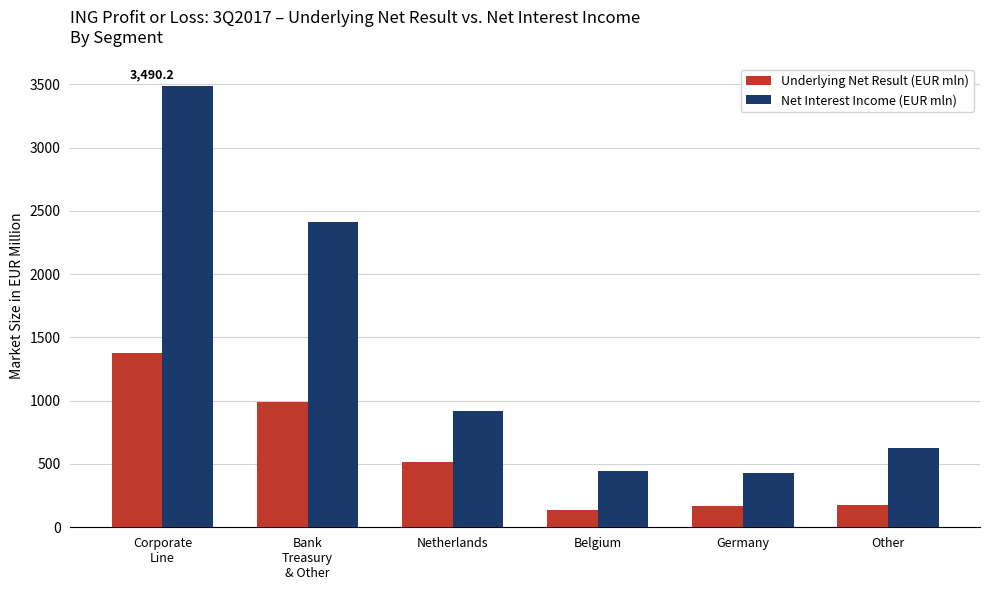

What is the difference between the maximum and minimum values in the Net Interest Income (EUR mln) series?

3064.2